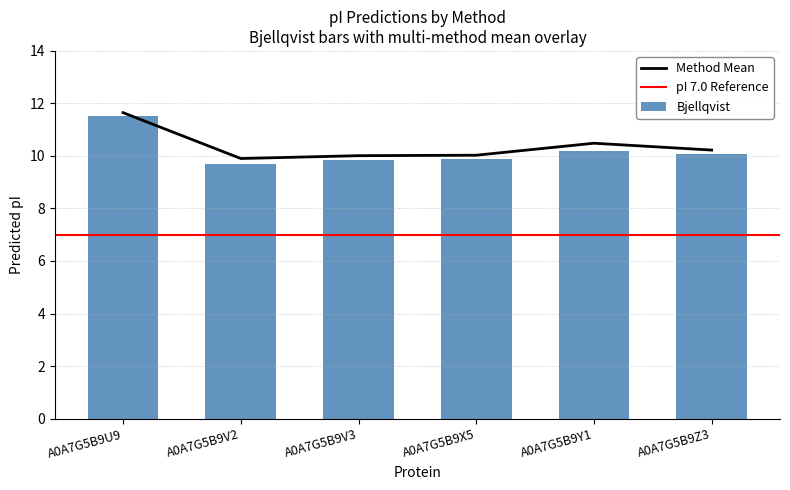

Which has a higher value, A0A7G5B9V3 or A0A7G5B9V2?

A0A7G5B9V3